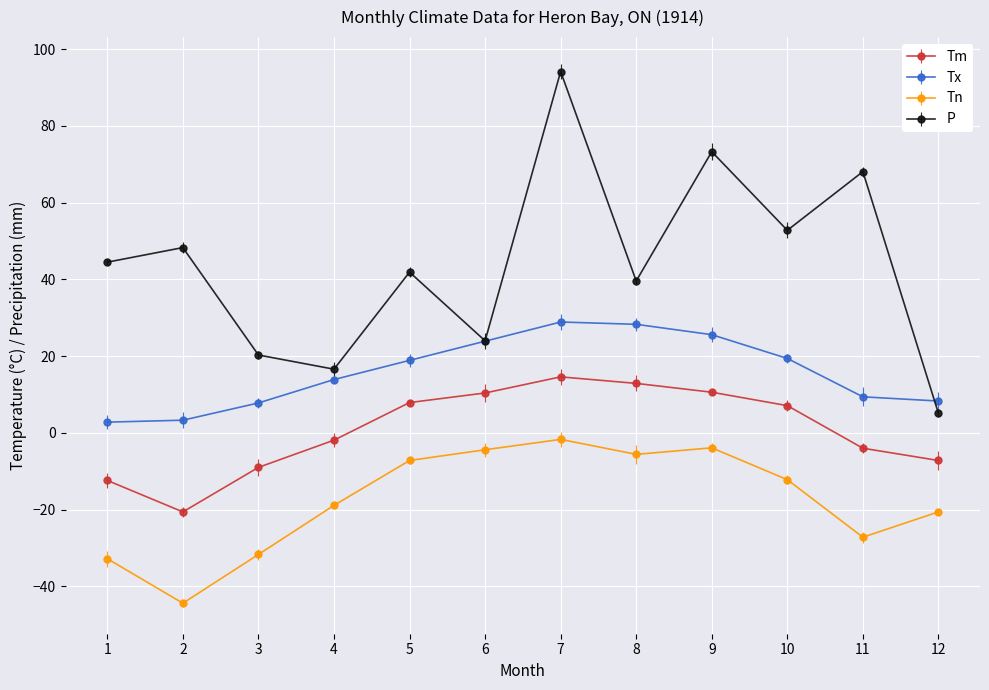

At which category does the chart reach its peak across all series?

7